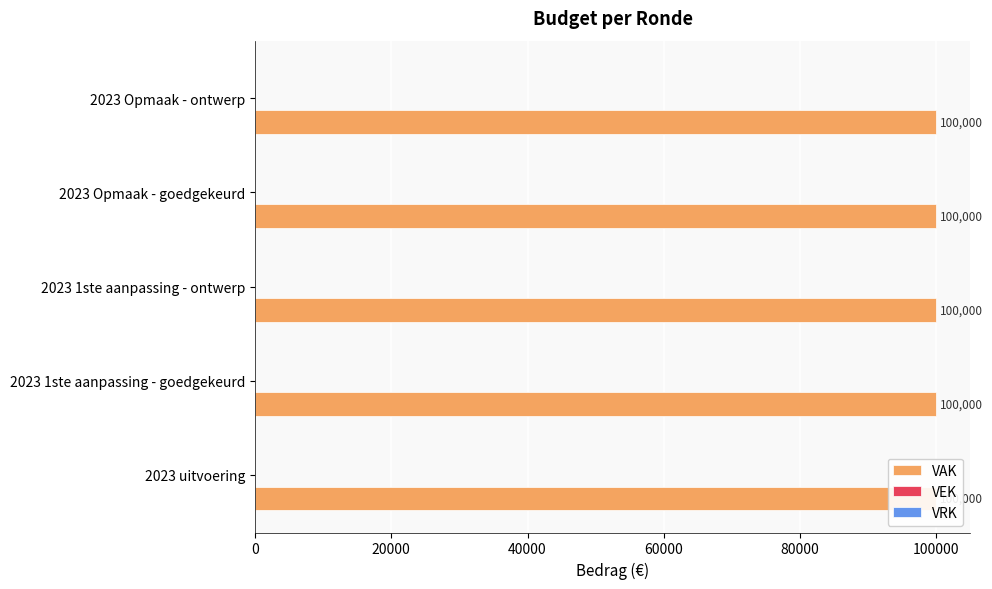

Which category has the lowest value in the VAK series?

2023 uitvoering